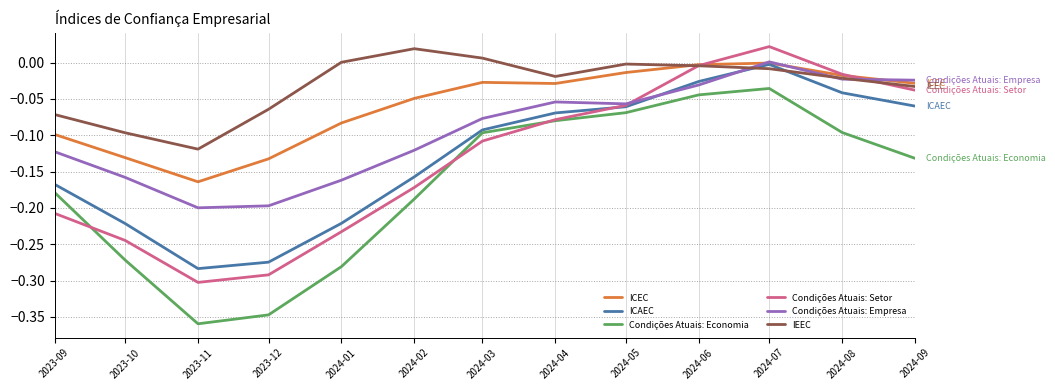

What is the difference between the ICAEC values at 2024-01 and 2024-06?

0.2